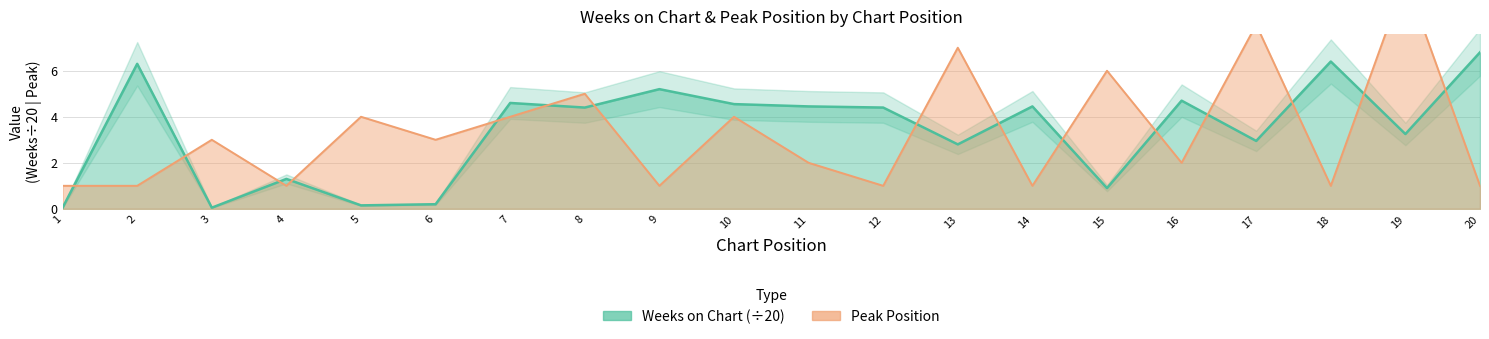

List the series in order of their peak value, highest first.

Peak Position, Weeks on Chart